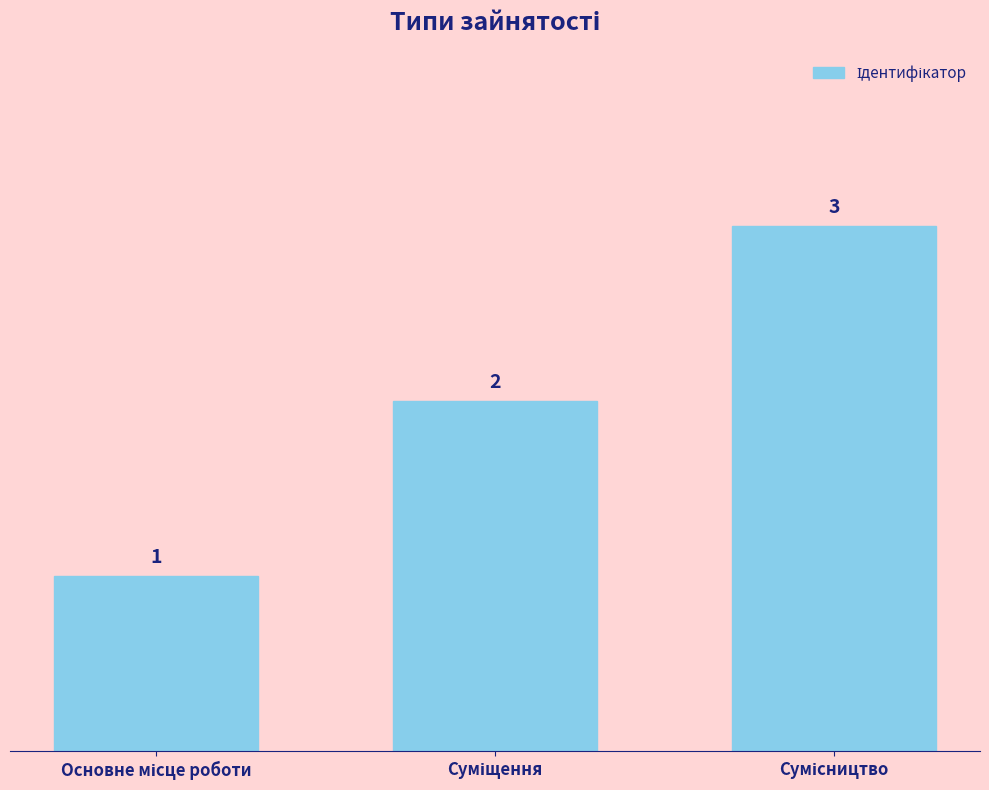

What is the value of the 2nd bar from the left?

2